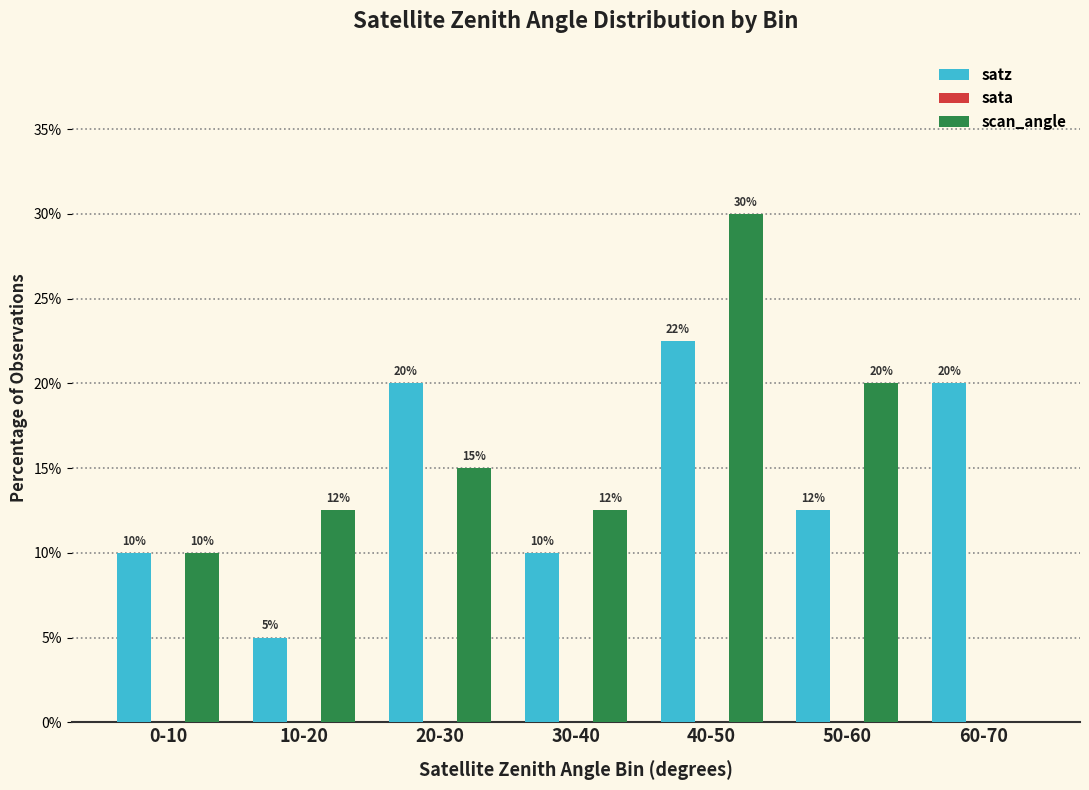

Is it true that scan_angle equals 15.0 at 20-30?

True